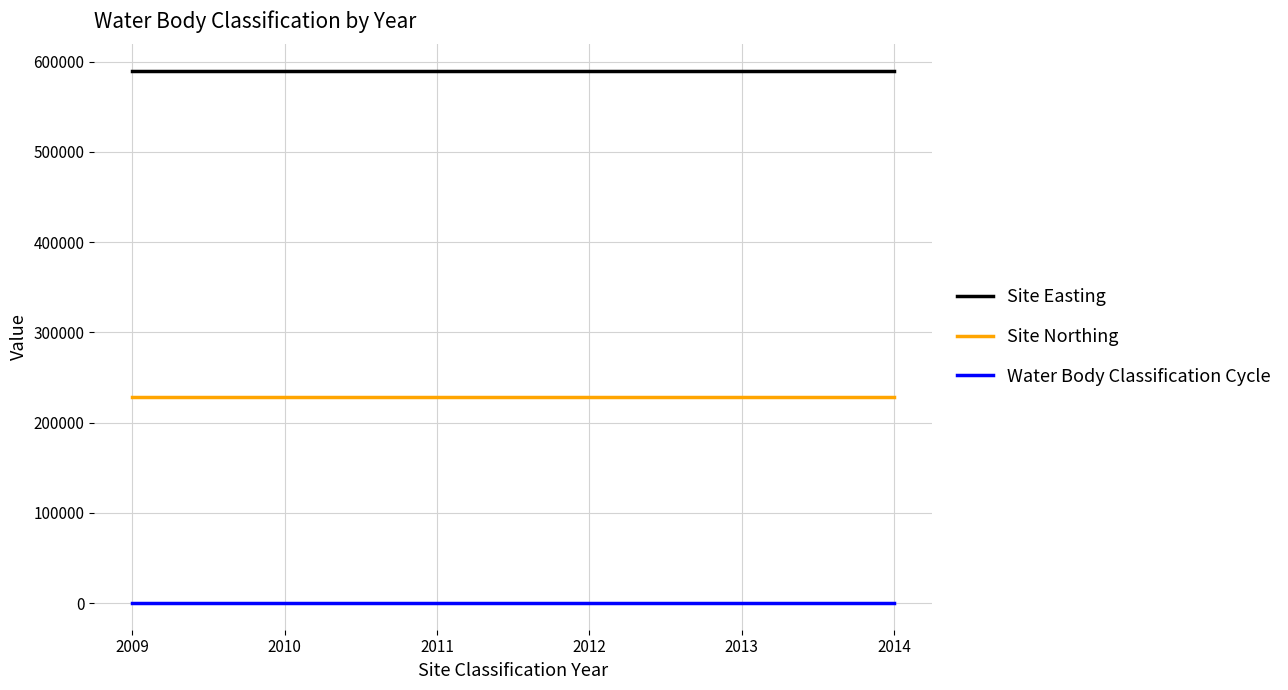

Rank the series by their maximum value, from highest to lowest.

Site Easting, Site Northing, Water Body Classification Cycle